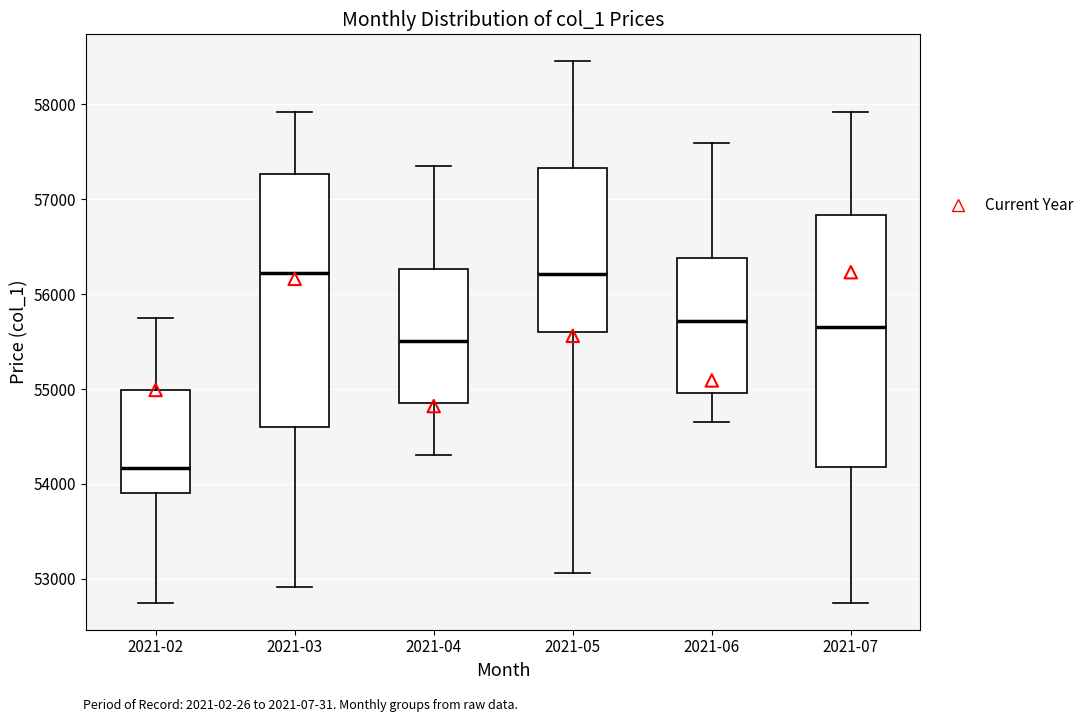

Reading left to right, transcribe this box plot: for each box, give where its median line is, the range the box spans, and where its two whiskers end, as read against the y-axis. The values are not printed on the chart, so give them approximately, as read against the axis.

2021-02: median 54200, box 53900 to 55000, whiskers 52800 to 55800
2021-03: median 56200, box 54600 to 57300, whiskers 52900 to 57900
2021-04: median 55500, box 54900 to 56300, whiskers 54300 to 57400
2021-05: median 56200, box 55600 to 57300, whiskers 53100 to 58500
2021-06: median 55700, box 55000 to 56400, whiskers 54700 to 57600
2021-07: median 55700, box 54200 to 56800, whiskers 52800 to 57900